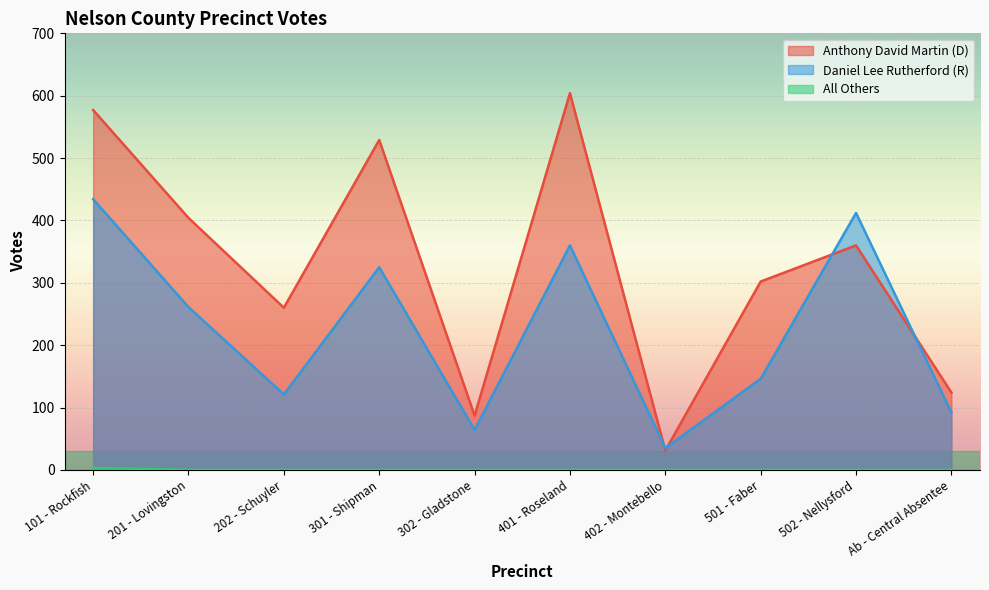

Where is the first local minimum for Anthony David Martin (D)?

202 - Schuyler